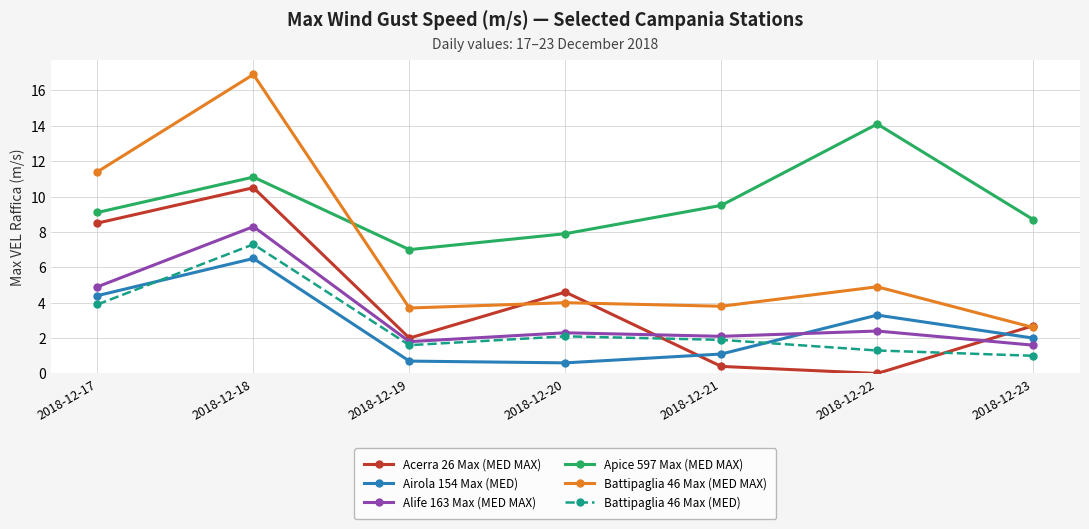

What is the total value across all series at 2018-12-17?

42.2